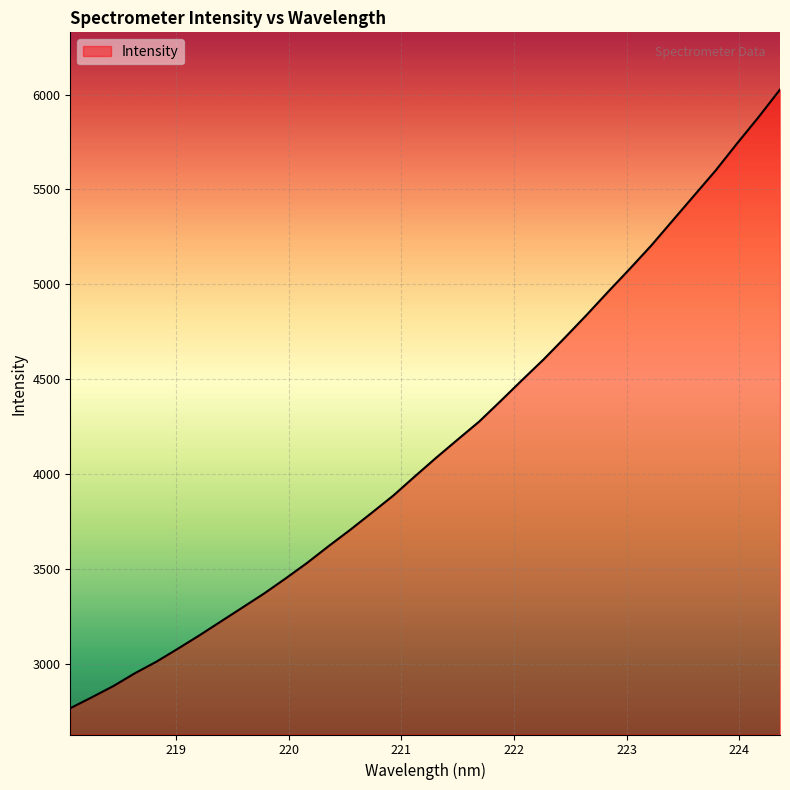

What is the minimum value shown in the chart?

2768.6